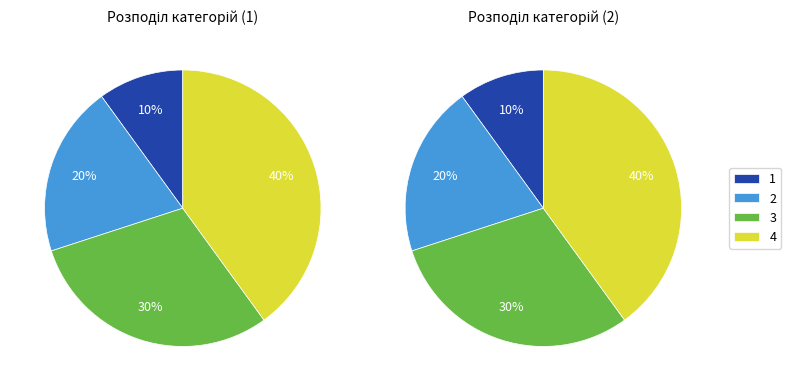

To the nearest percent, what is the difference between the largest and smallest slice percentages?

30%